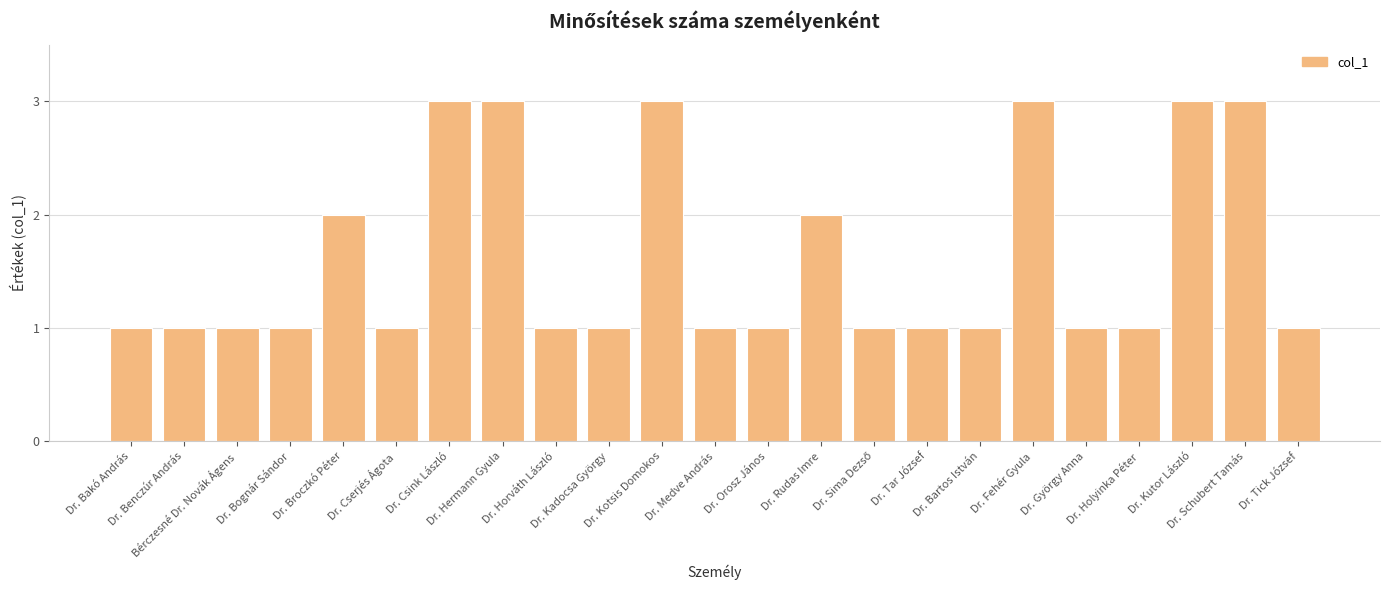

What is the label of the 11th bar from the right?

Dr. Orosz János